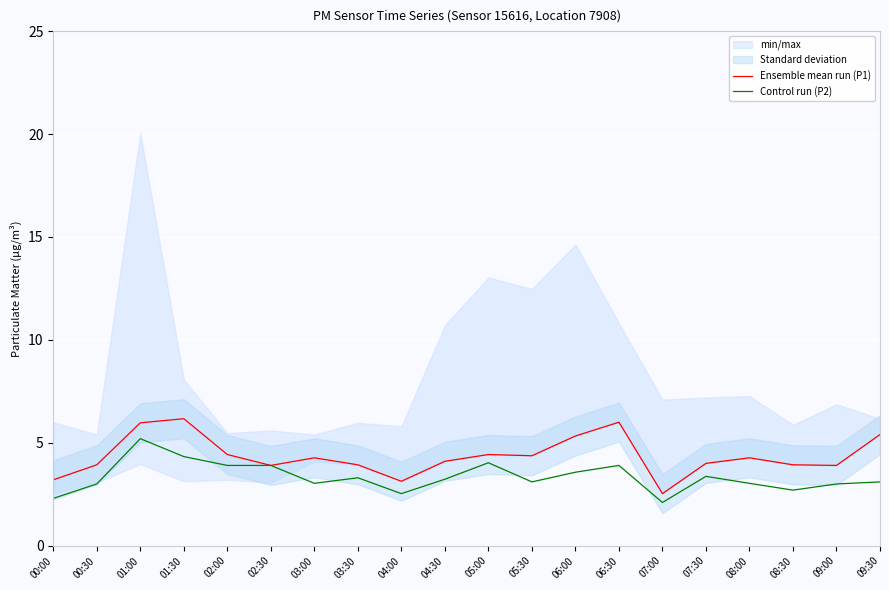

Reading left to right, transcribe all the data shown in this chart.

Ensemble mean run (P1): 00:00=3.2	00:30=3.9	01:00=6.0	01:30=6.2	02:00=4.4	02:30=3.9	03:00=4.3	03:30=3.9	04:00=3.1	04:30=4.1	05:00=4.4	05:30=4.4	06:00=5.3	06:30=6.0	07:00=2.5	07:30=4.0	08:00=4.3	08:30=3.9	09:00=3.9	09:30=5.4
Control run (P2): 00:00=2.3	00:30=3.0	01:00=5.2	01:30=4.3	02:00=3.9	02:30=3.9	03:00=3.0	03:30=3.3	04:00=2.5	04:30=3.2	05:00=4.0	05:30=3.1	06:00=3.6	06:30=3.9	07:00=2.1	07:30=3.4	08:00=3.0	08:30=2.7	09:00=3.0	09:30=3.1